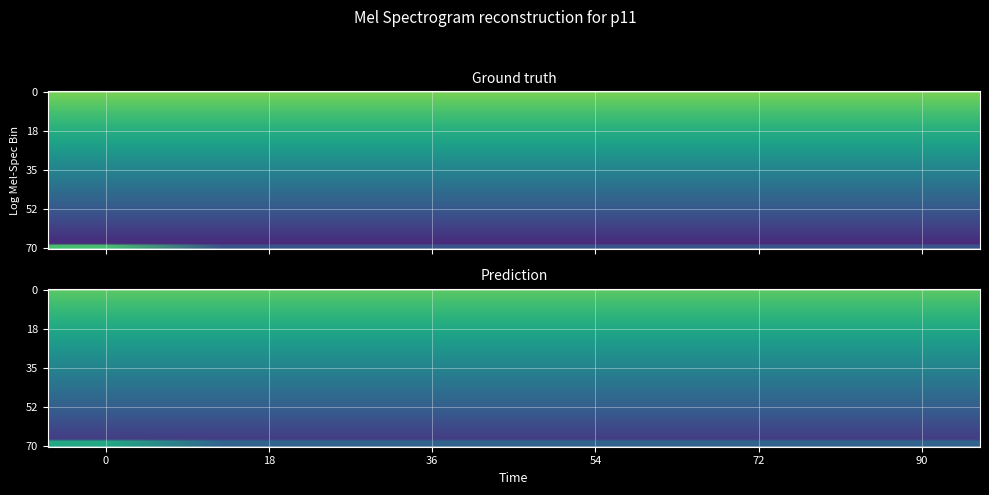

How many distinct data groups are displayed?

8